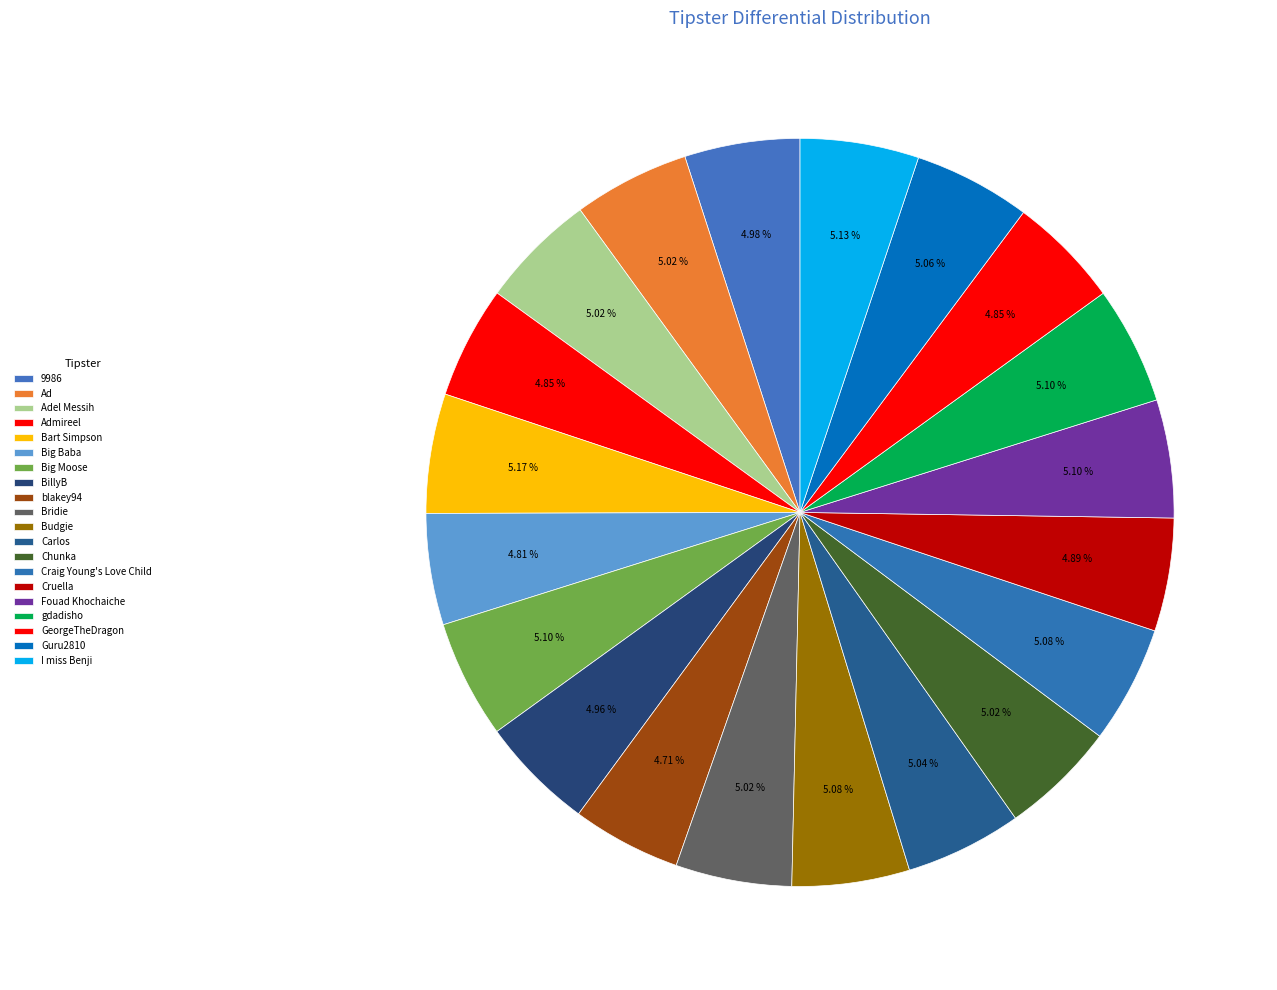

Is there a majority slice in this chart?

No